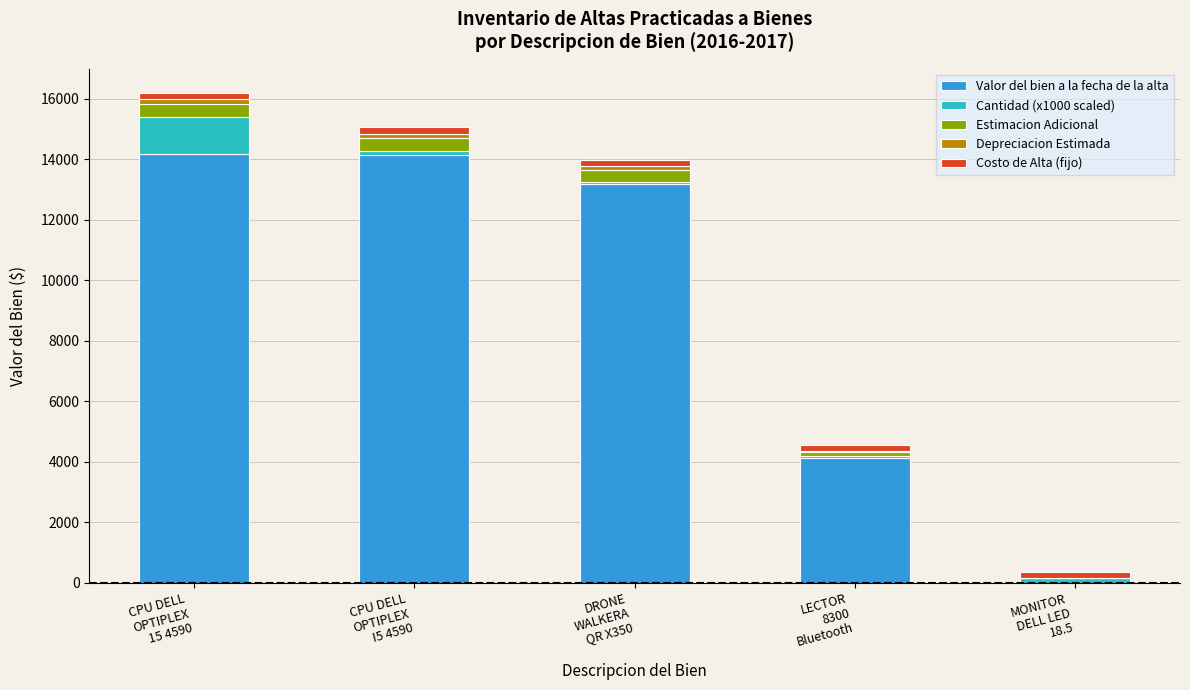

What is the sum of all Valor del bien a la fecha de la alta values?

45613.8